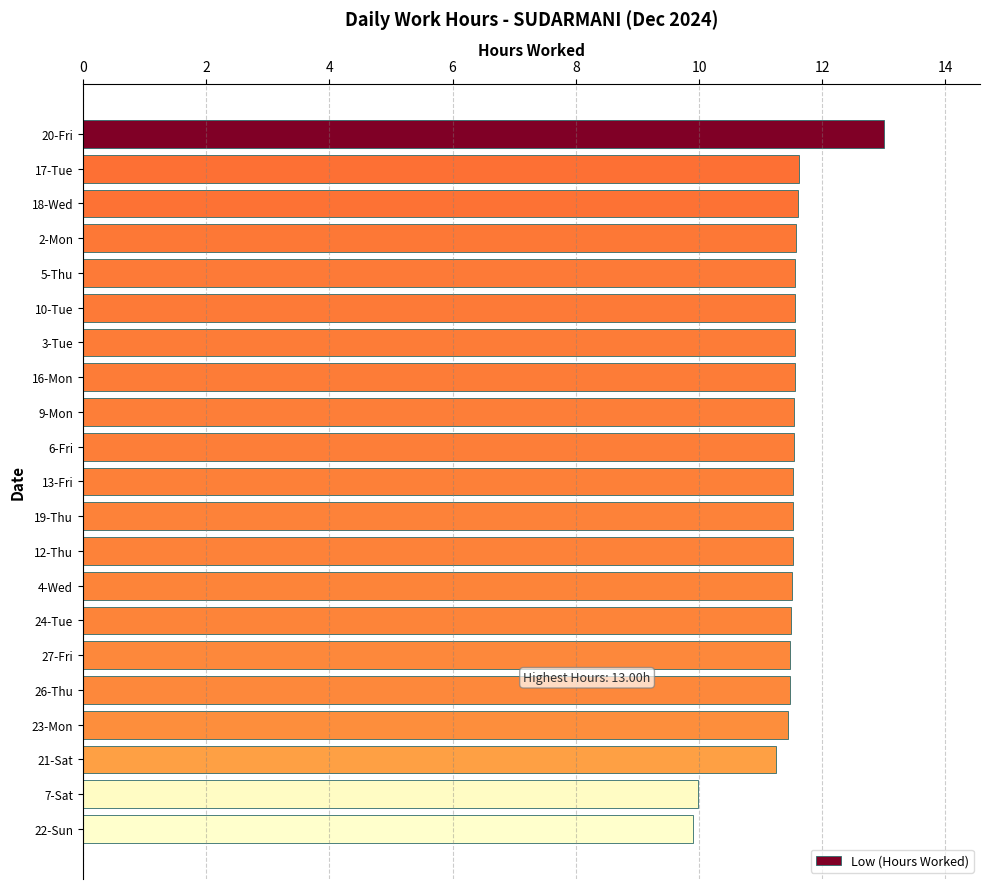

What is the difference between the second highest and second lowest values?

1.6